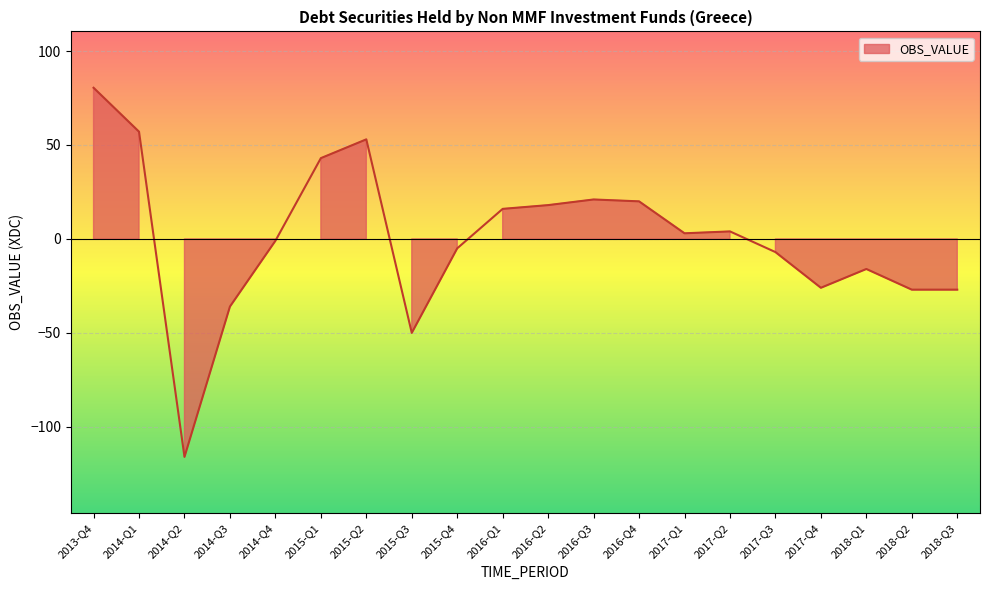

Which has a higher value, 2015-Q4 or 2018-Q3?

2015-Q4